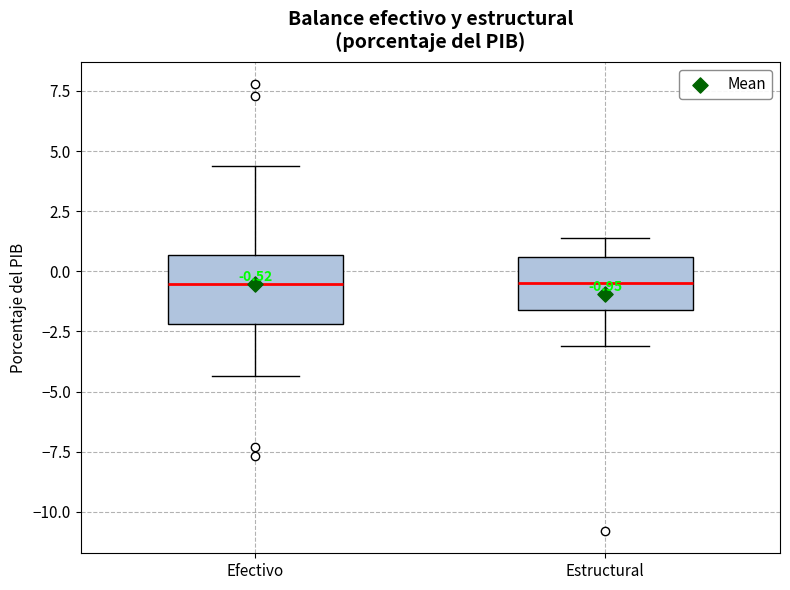

Which box is the tallest, from its lower edge to its upper edge?

Efectivo